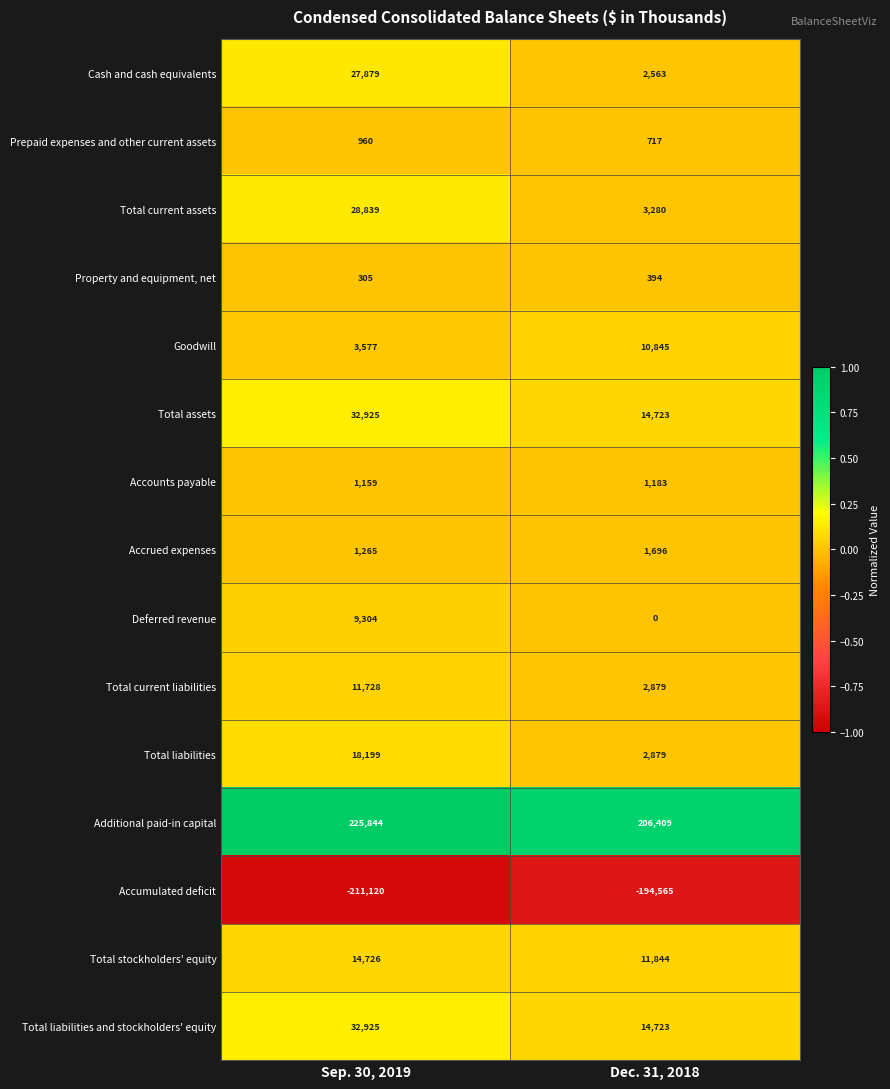

Which category has the lowest value across all series?

Sep. 30, 2019